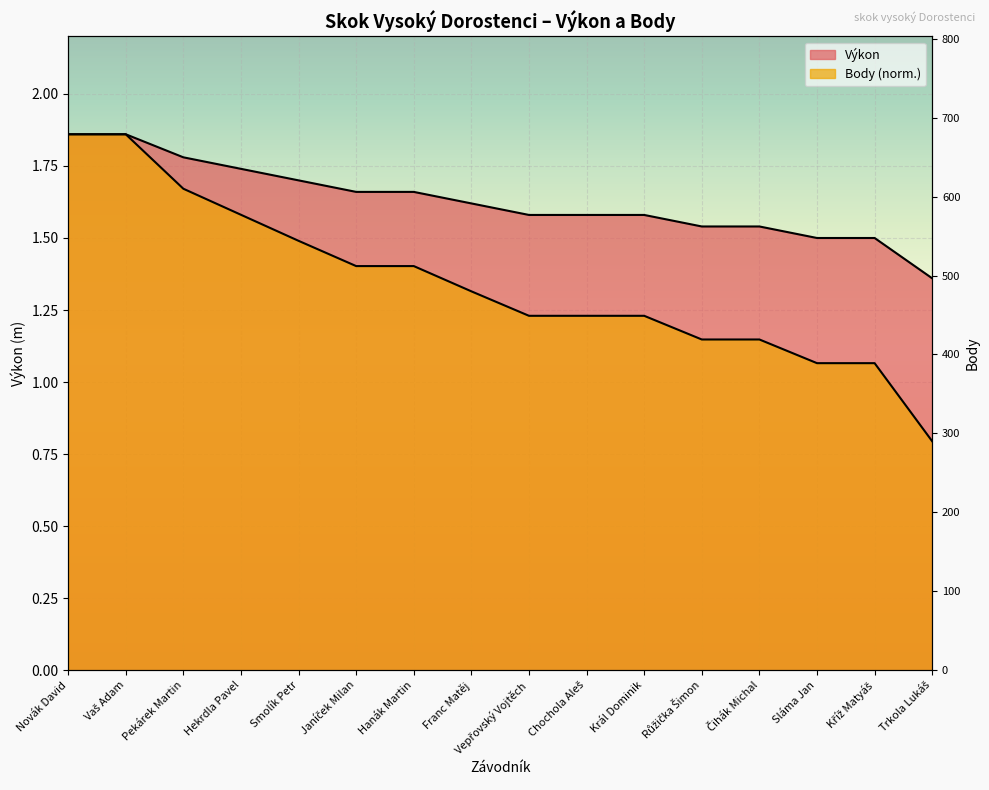

What is the sum of the Body values at Růžička Šimon and Vaš Adam?

3.0